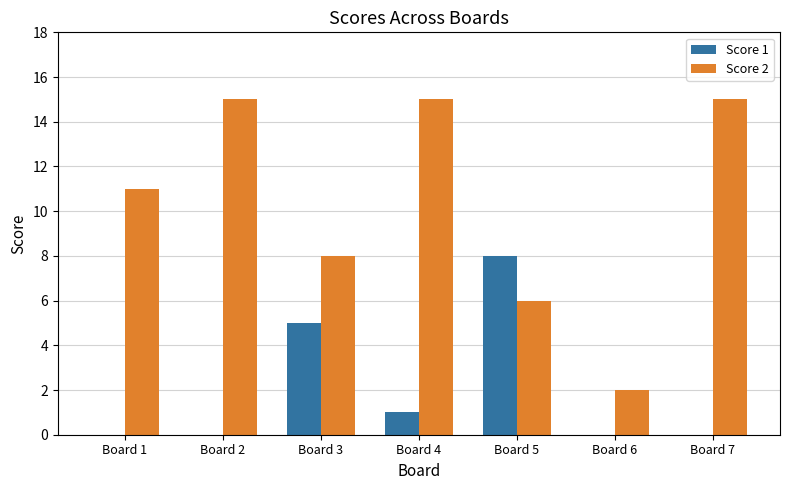

Reading left to right, what are all the values shown in this chart?

Score 1: 0	0	5	1	8	0	0
Score 2: 11	15	8	15	6	2	15